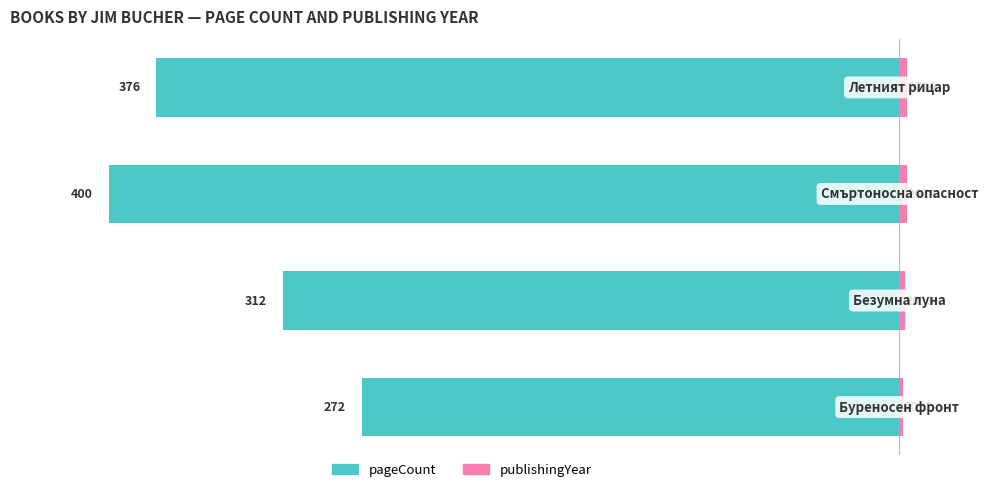

How many series are shown in this chart?

2